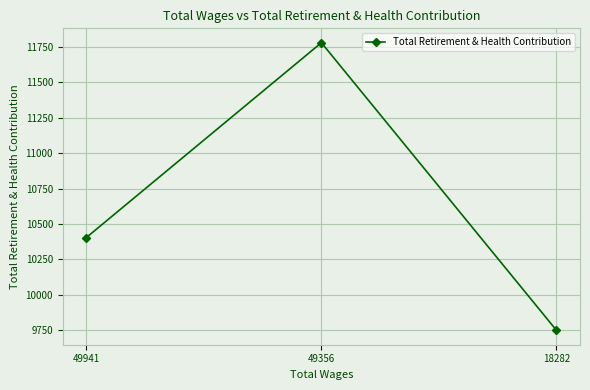

True or false: the data shows 11778 at 49356.

True